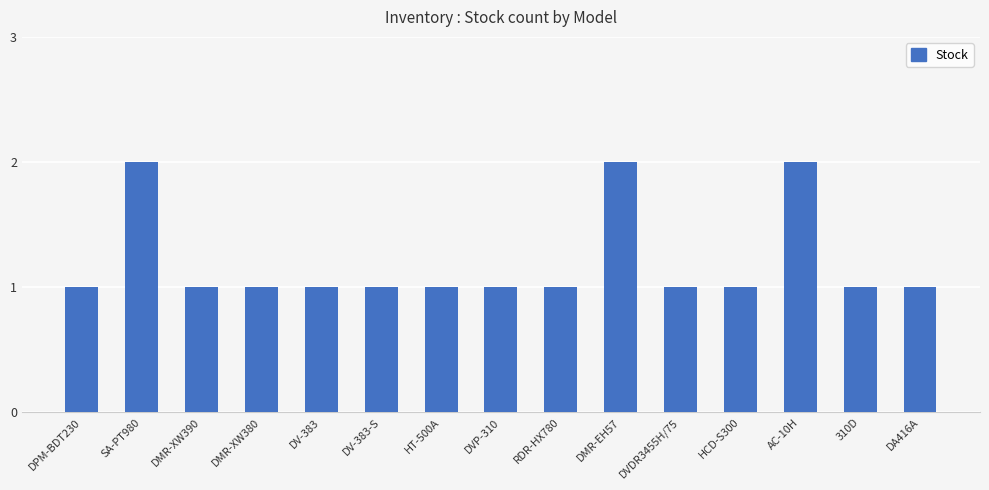

What is the minimum value shown in the chart?

1